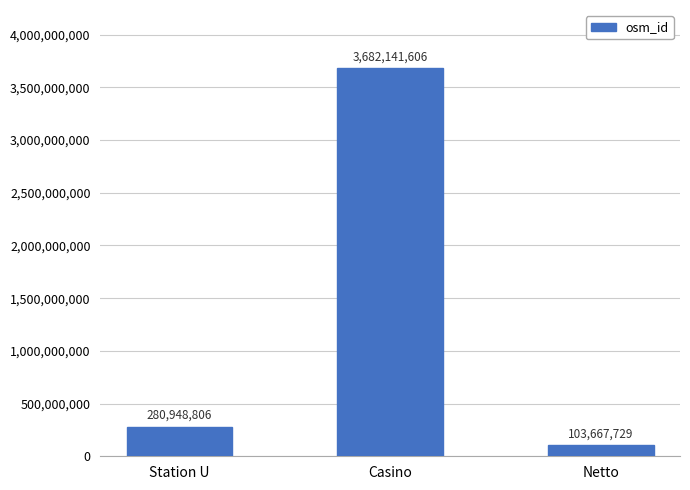

Reading left to right, transcribe all the data shown in this chart.

Station U=280948806	Casino=3682141606	Netto=103667729